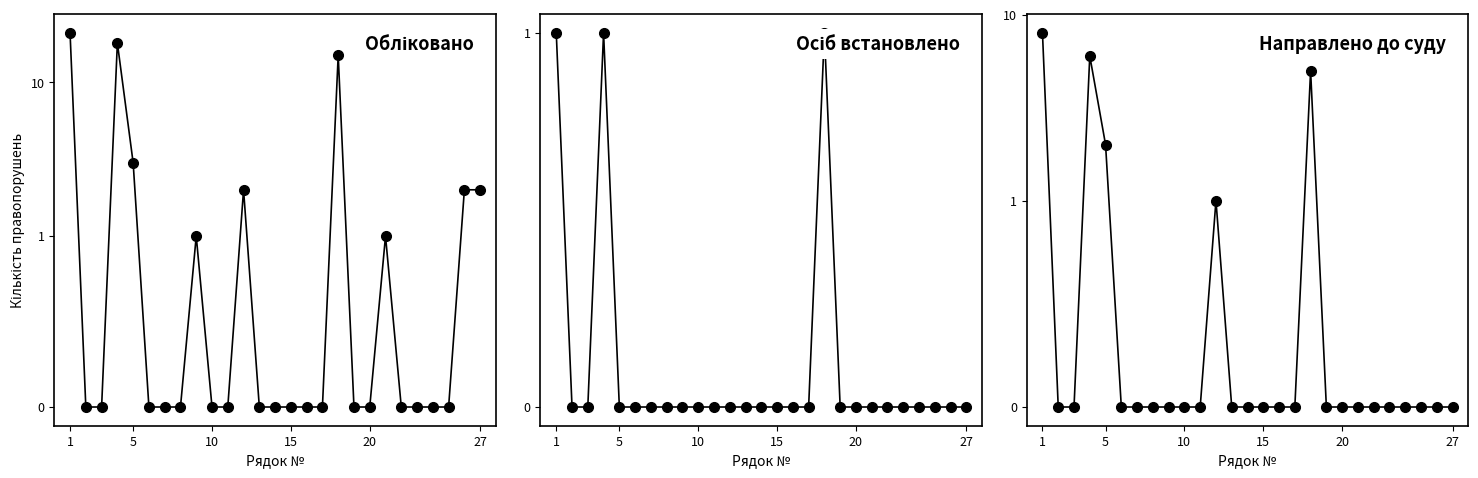

The value of Осіб встановлено at 15 is 0. True or false?

True